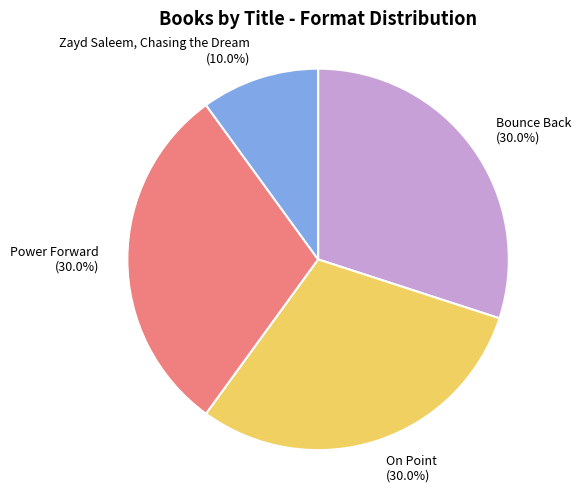

Does any single category account for the majority?

No